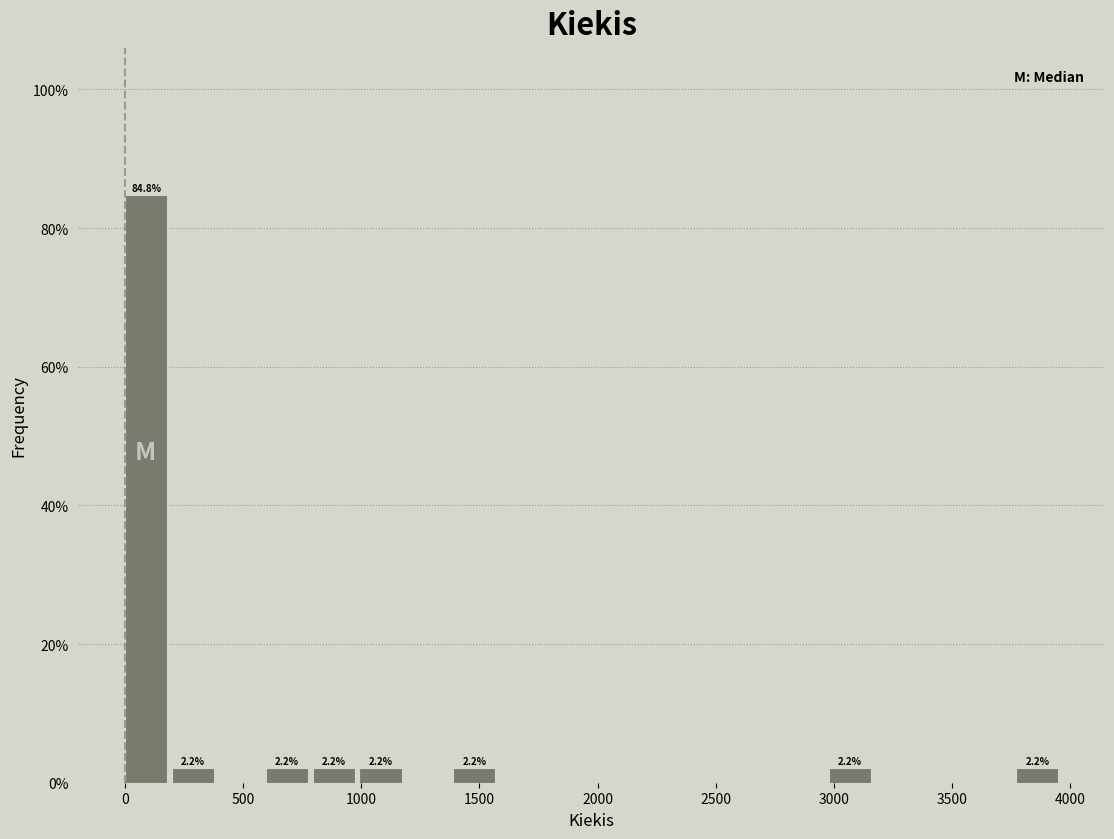

Read against the x-axis, roughly where is the centre of the tallest bar?

100